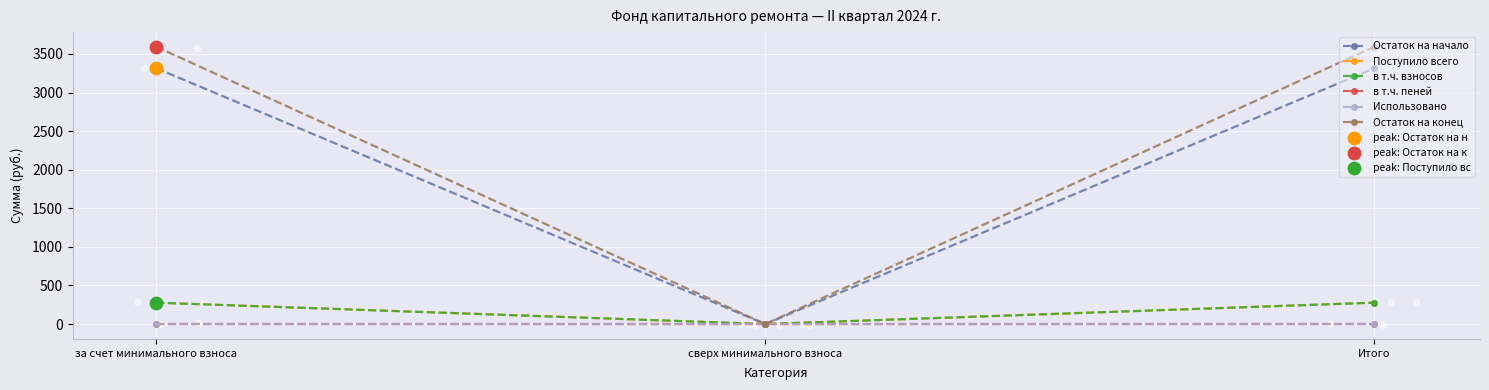

Is the value of Использовано at за счет минимального взноса greater than the value of Поступило всего at за счет минимального взноса?

No